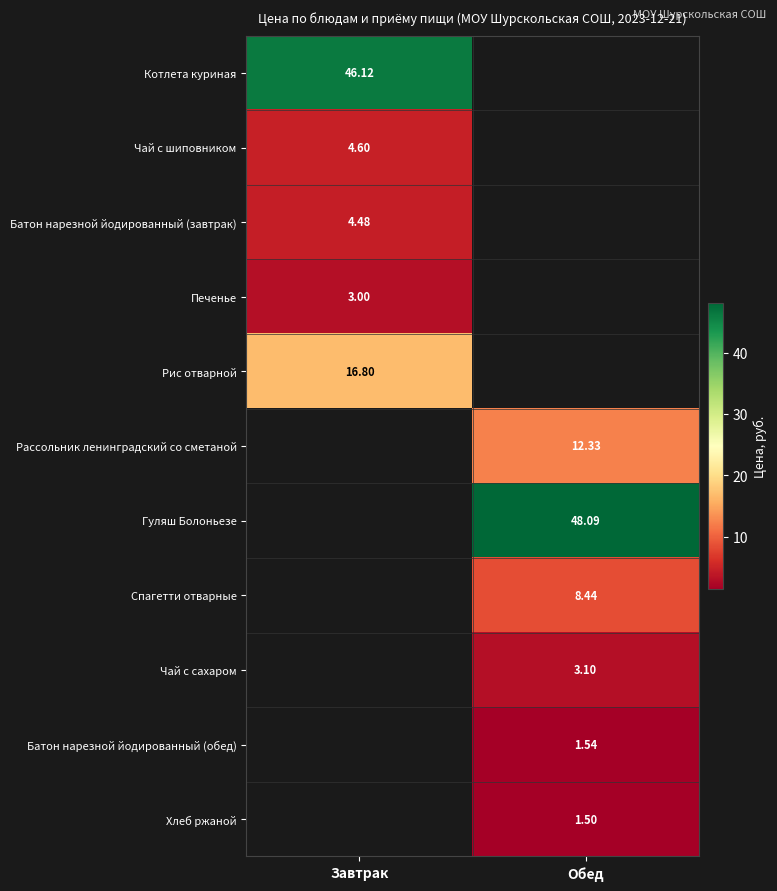

Is the value of Спагетти отварные at Обед greater than the value of Рассольник ленинградский со сметаной at Обед?

No